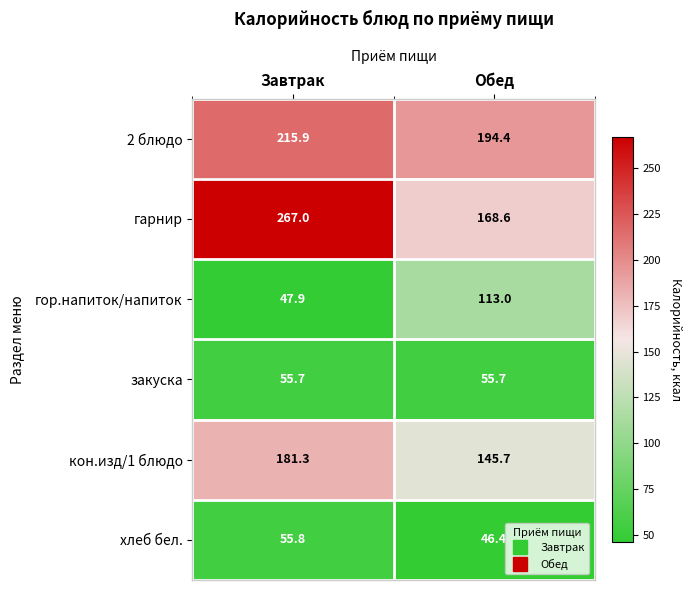

At which label does 2 блюдо reach its peak?

Завтрак